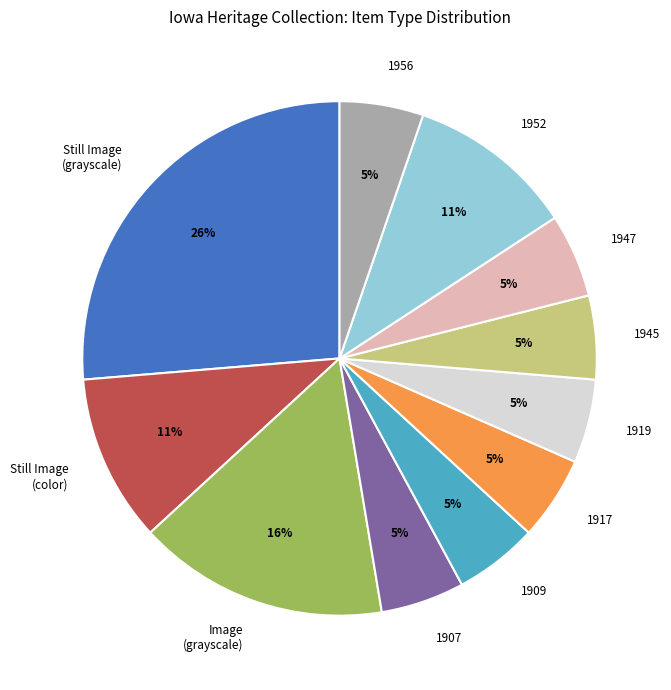

To the nearest percent, what is the average slice percentage?

9%